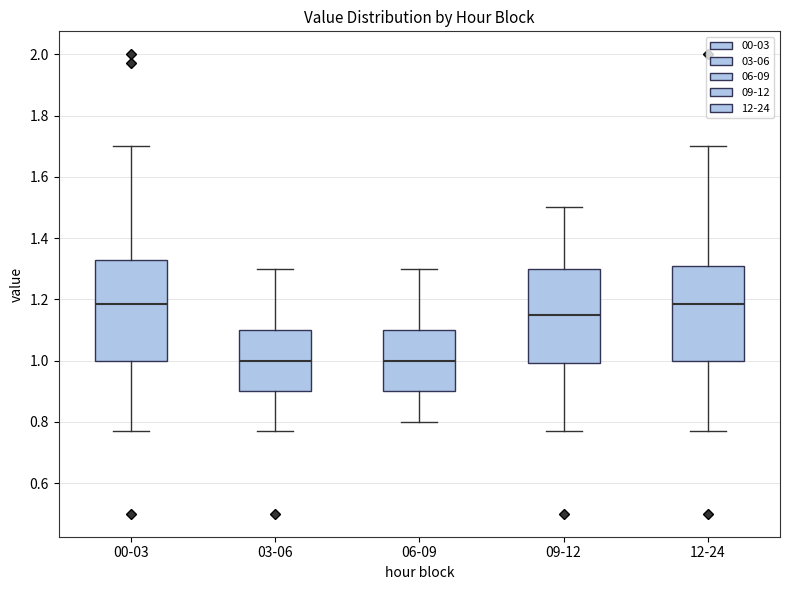

Where is the upper edge of the box for 00-03 on the y-axis? The values are not printed on the chart, so give them approximately, as read against the axis.

1.34